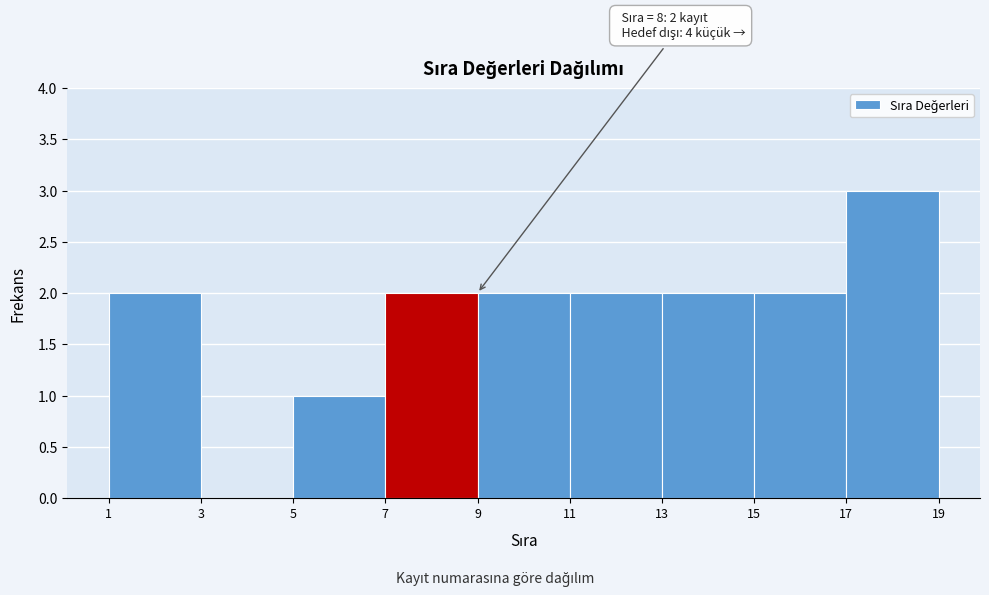

Over which range of the x-axis is the bar tallest?

17 to 19